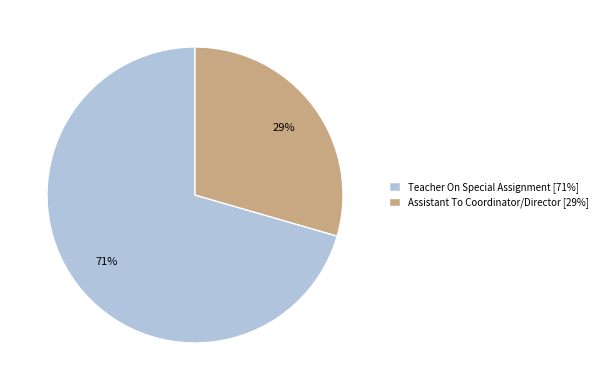

Which slice is the smallest?

Assistant To Coordinator/Director